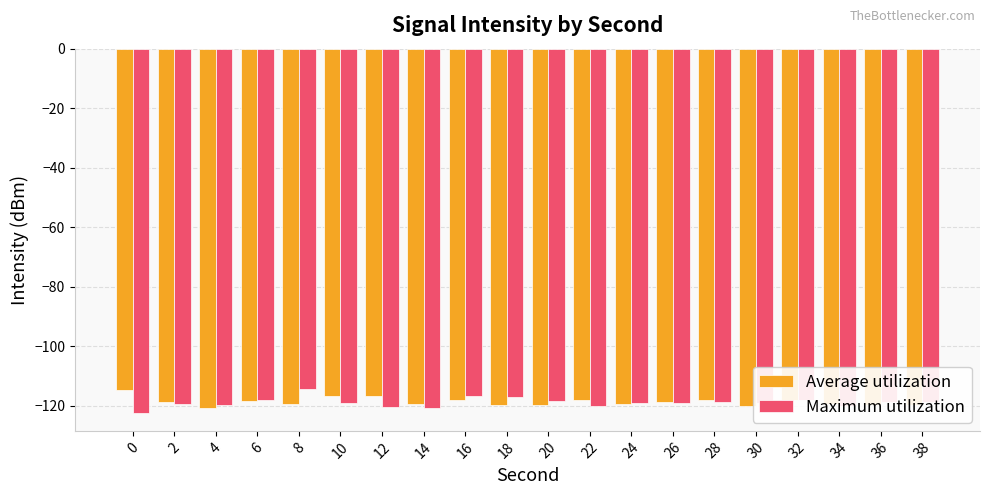

What is the total value across all series at 12?

-237.3